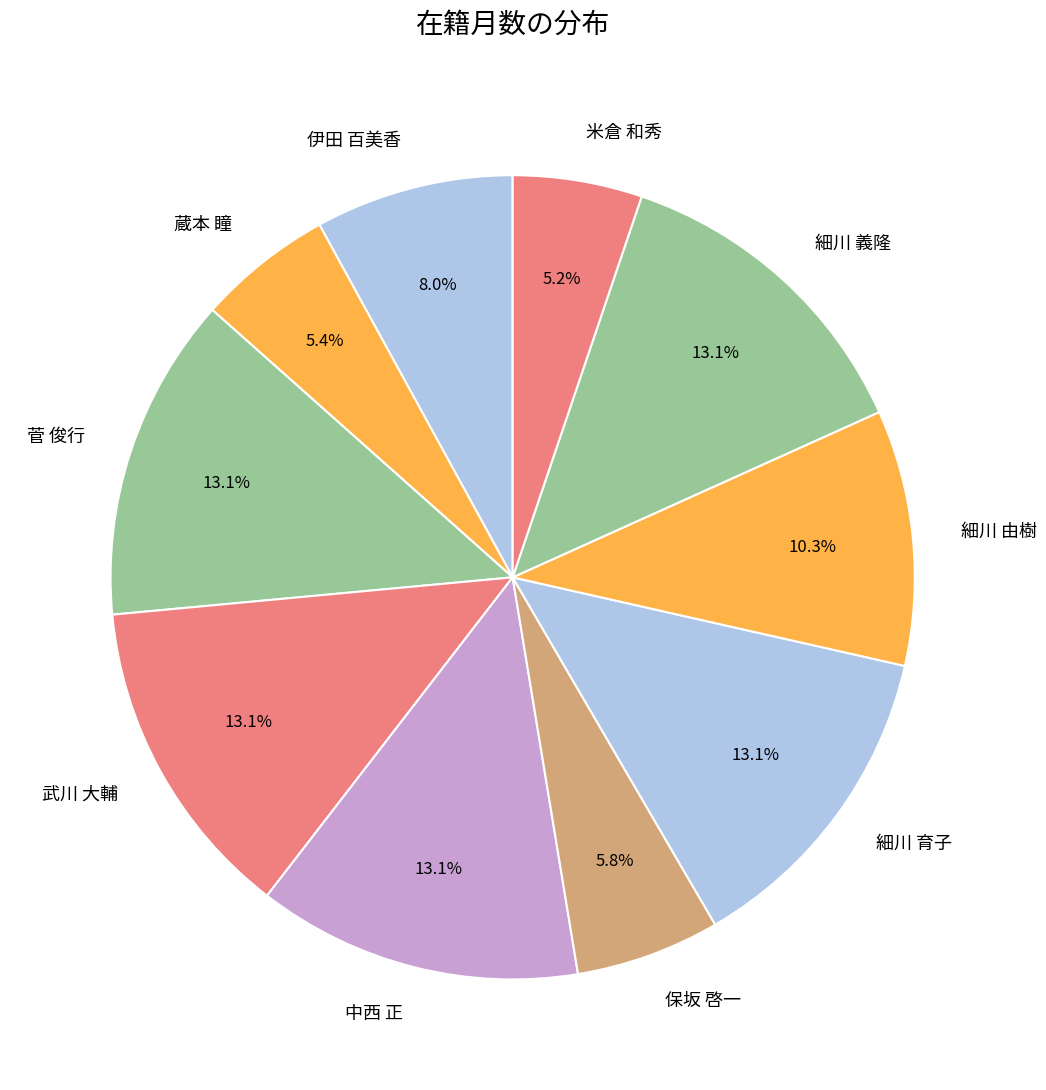

How many slices are in this pie chart?

10